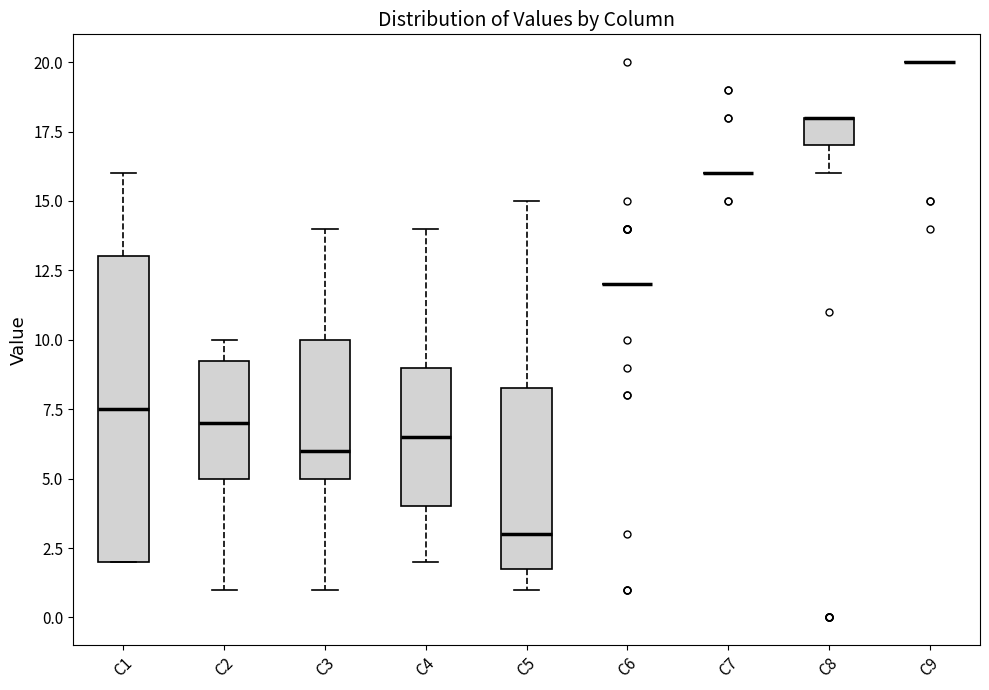

Where does the lower whisker of the box for C2 end on the y-axis? The values are not printed on the chart, so give them approximately, as read against the axis.

1.0